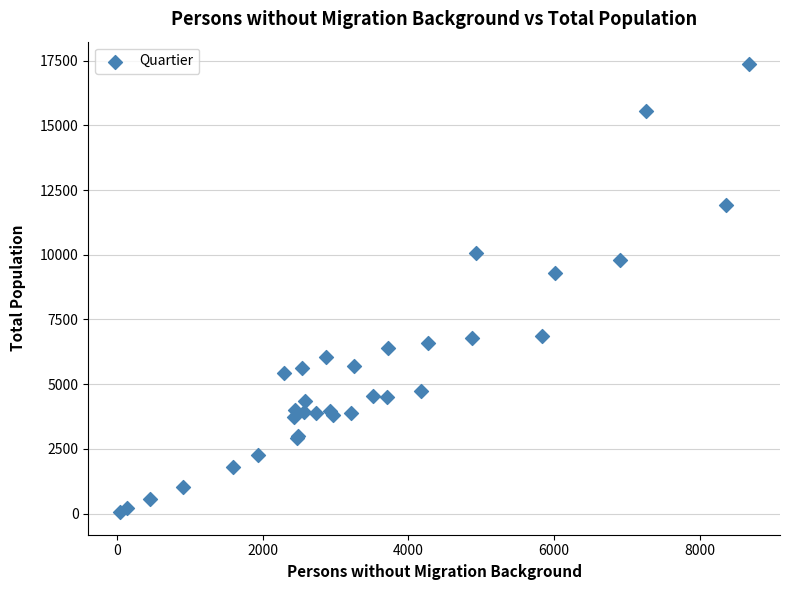

What Y value in the scatter plot is closest to 8708?

9280